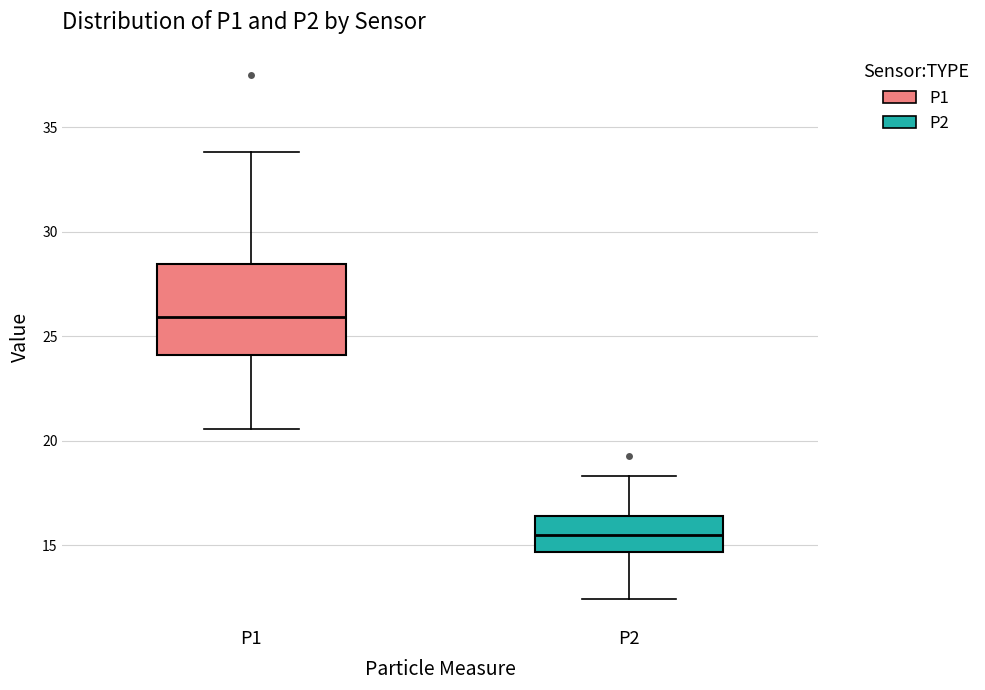

Reading left to right, transcribe this box plot: for each box, give where its median line is, the range the box spans, and where its two whiskers end, as read against the y-axis. The values are not printed on the chart, so give them approximately, as read against the axis.

P1: median 26.0, box 24.0 to 28.5, whiskers 20.5 to 34.0
P2: median 15.5, box 14.5 to 16.5, whiskers 12.5 to 18.5